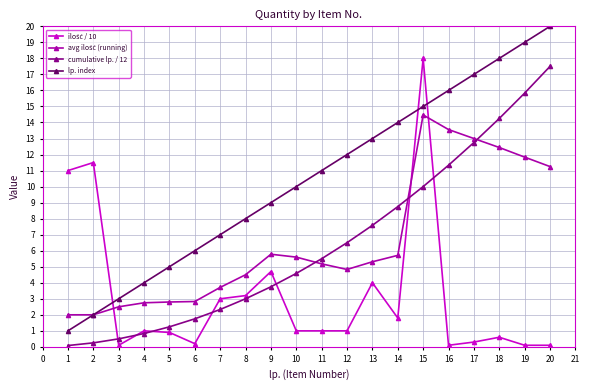

True or false: cumulative lp. / 12 and lp. index cross at least once.

False